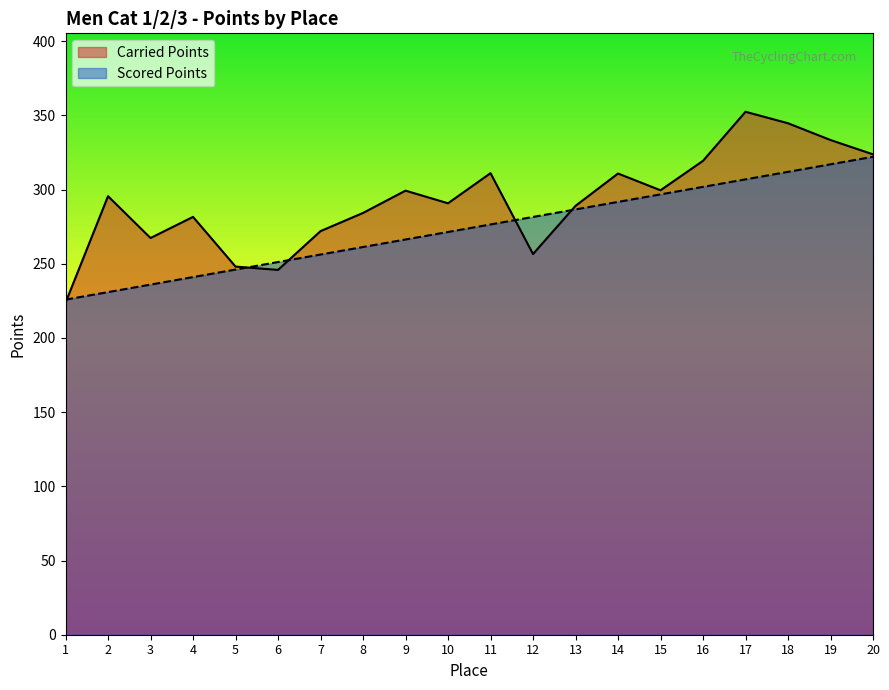

At how many categories does at least one series exceed 225?

20